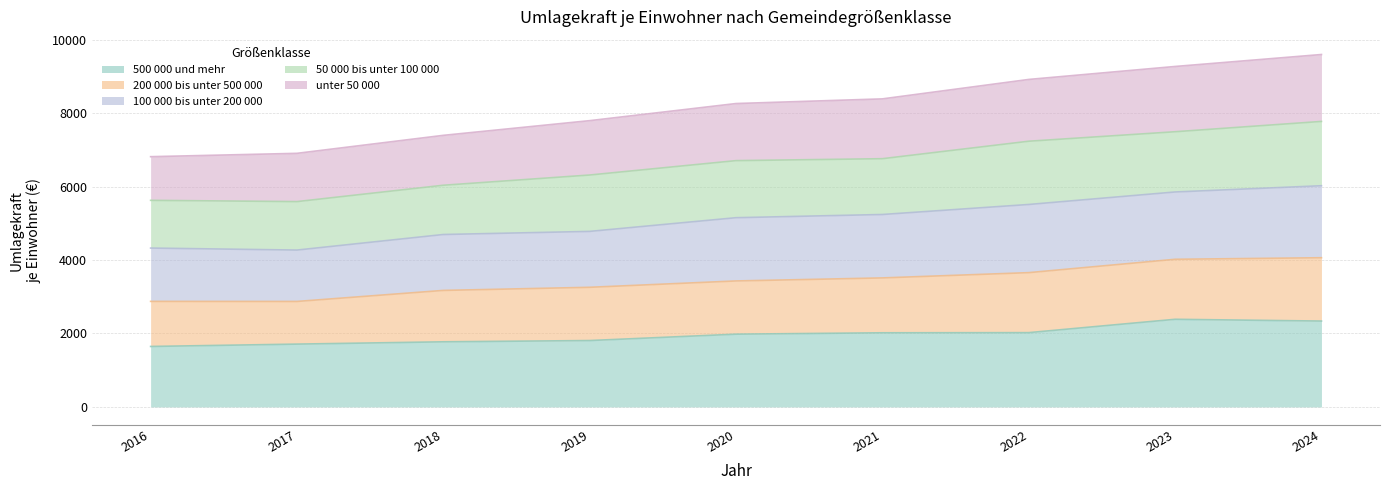

What is the value of the 500 000 und mehr point at the 5th from the left?

1981.3